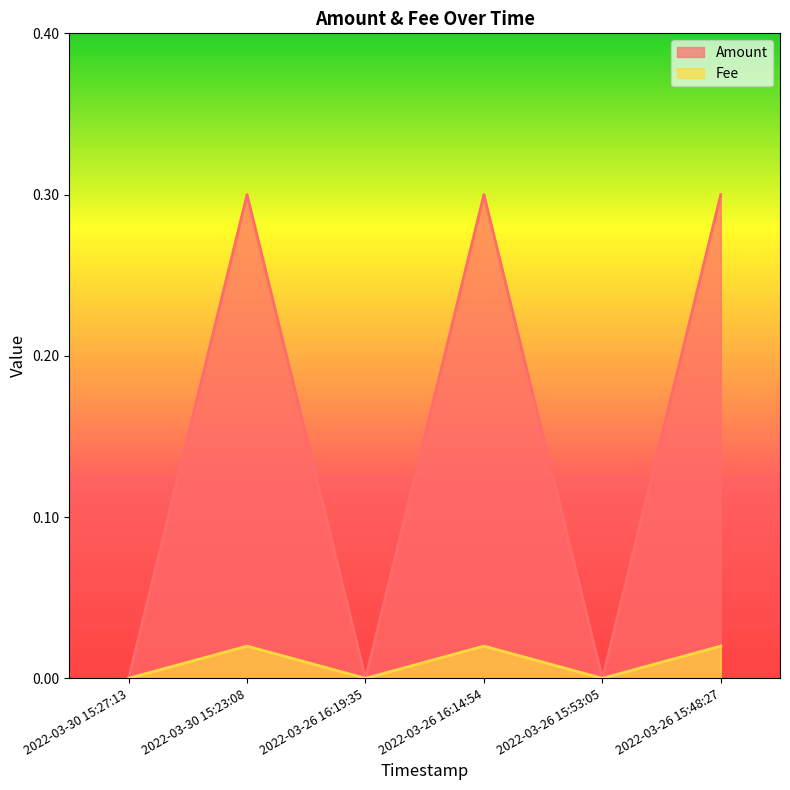

True or false: Amount and Fee cross at least once.

False